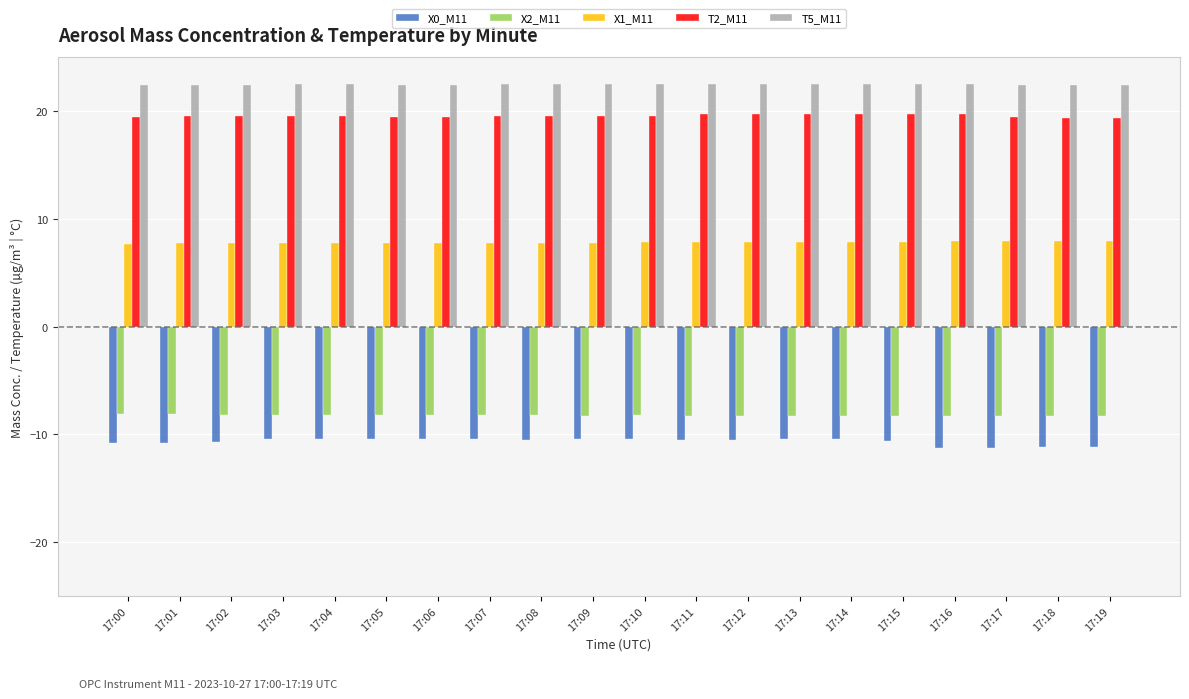

Count the number of data series in this chart.

5